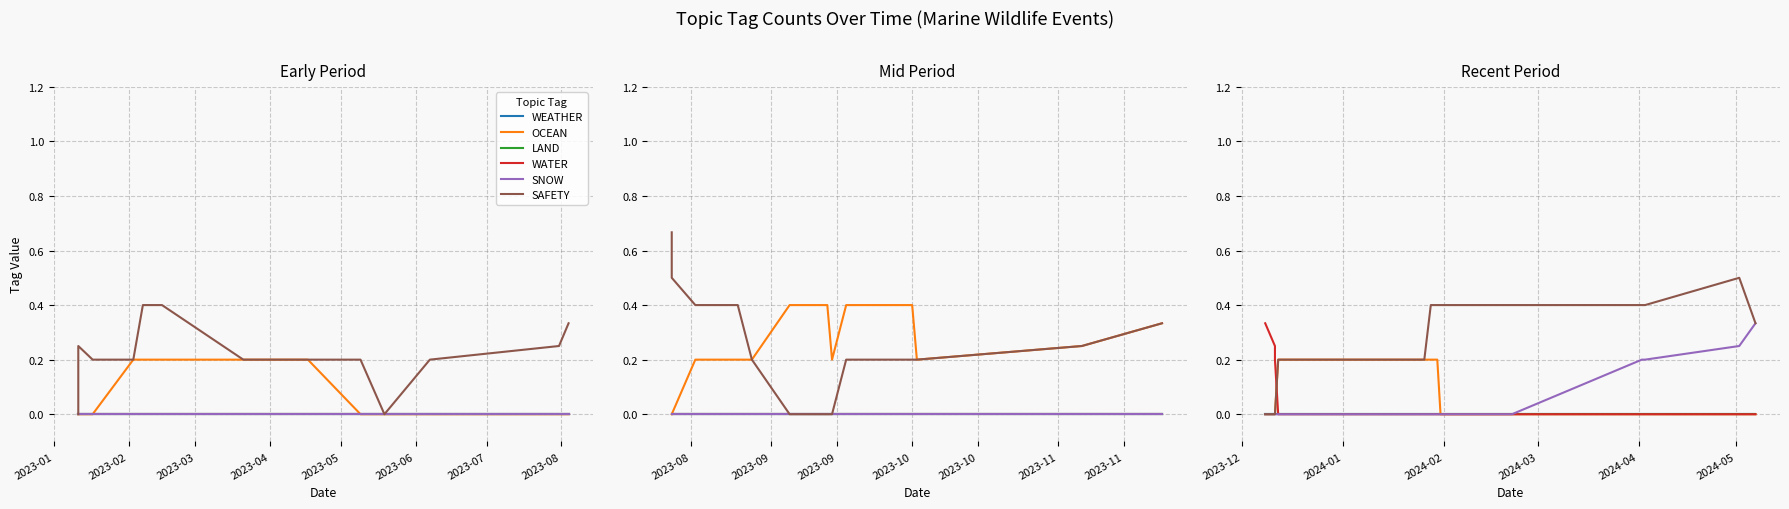

What is the label of the 10th point from the right?

2023-05